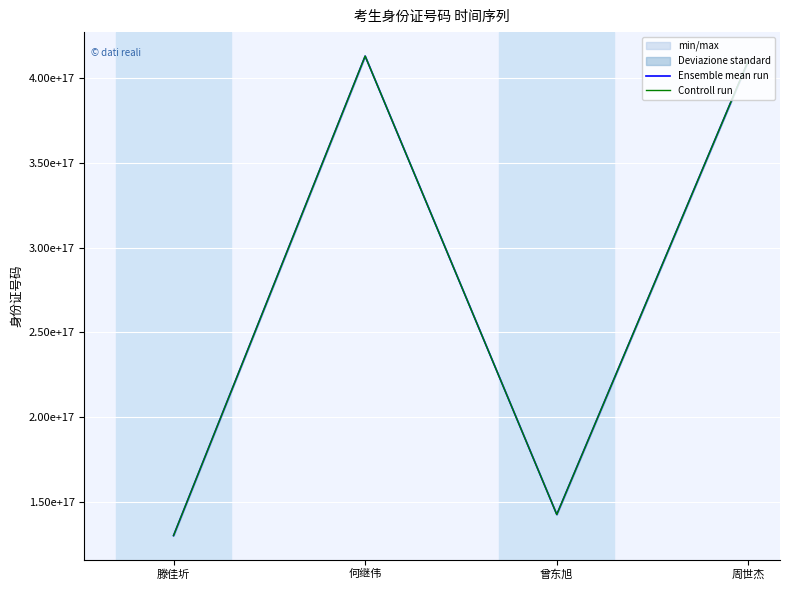

At which category is the sum across all series the highest?

何继伟